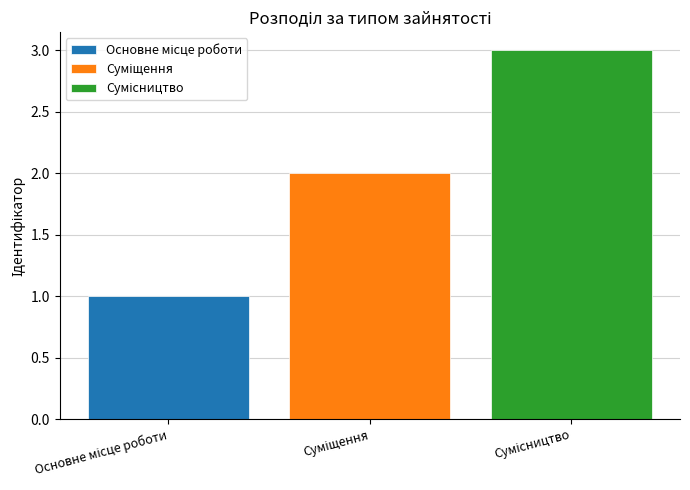

What is the greatest value displayed?

3